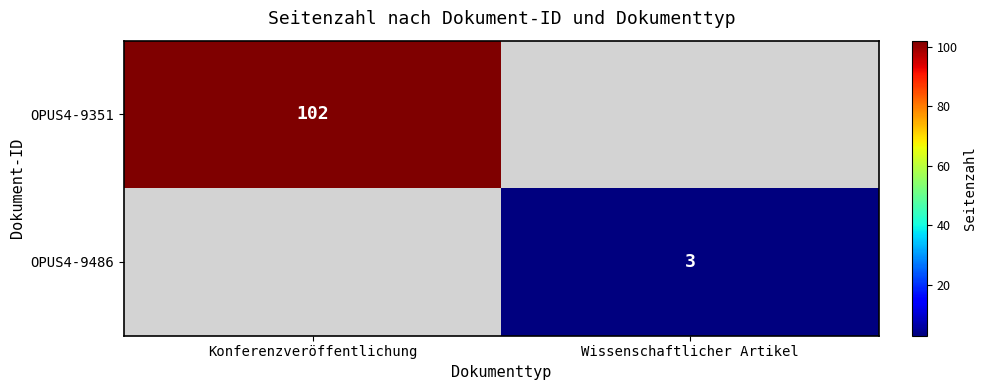

Is it true that OPUS4-9351 equals 38 at Konferenzveröffentlichung?

False